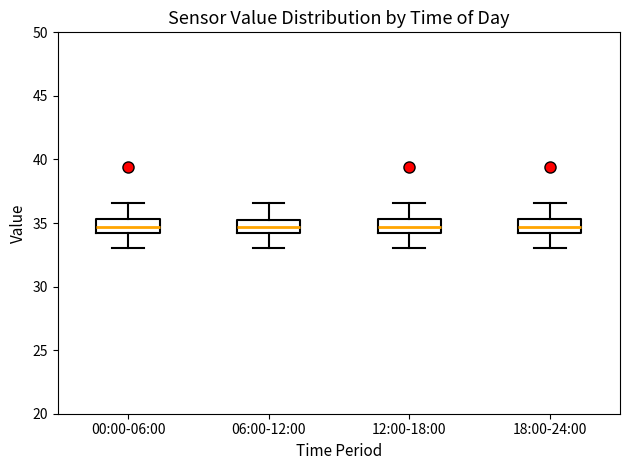

Reading left to right, transcribe this box plot: for each box, give where its median line is, the range the box spans, and where its two whiskers end, as read against the y-axis. The values are not printed on the chart, so give them approximately, as read against the axis.

00:00-06:00: median 34.5, box 34.0 to 35.5, whiskers 33.0 to 36.5
06:00-12:00: median 34.5, box 34.0 to 35.0, whiskers 33.0 to 36.5
12:00-18:00: median 34.5, box 34.0 to 35.5, whiskers 33.0 to 36.5
18:00-24:00: median 34.5, box 34.0 to 35.5, whiskers 33.0 to 36.5